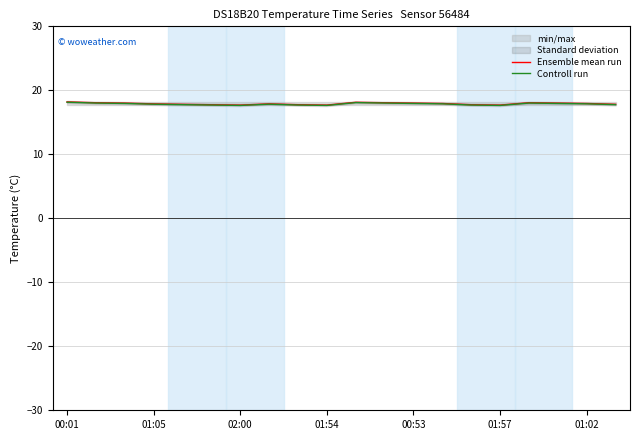

The value of Ensemble mean run at 02:00 is 8.1. True or false?

False